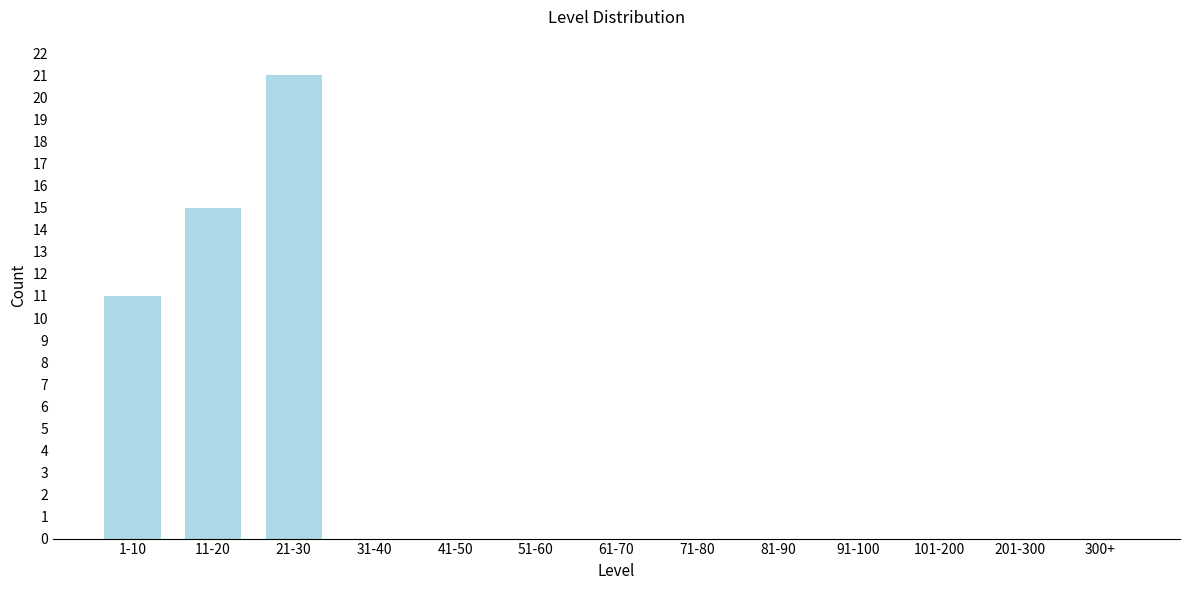

Reading left to right, extract all data points from this chart.

1-10=11	11-20=15	21-30=21	31-40=0	41-50=0	51-60=0	61-70=0	71-80=0	81-90=0	91-100=0	101-200=0	201-300=0	300+=0